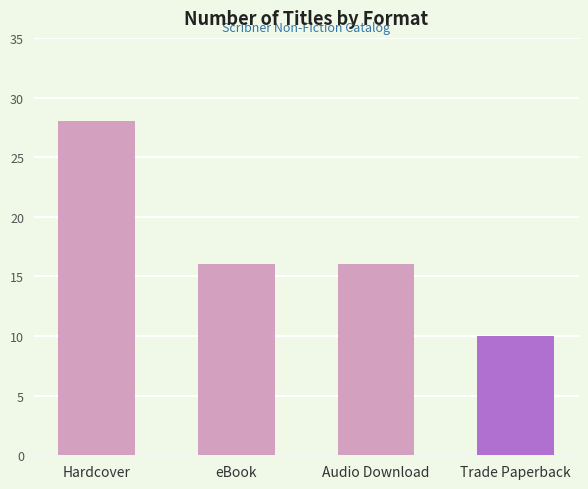

What is the difference between the second highest and minimum values?

6